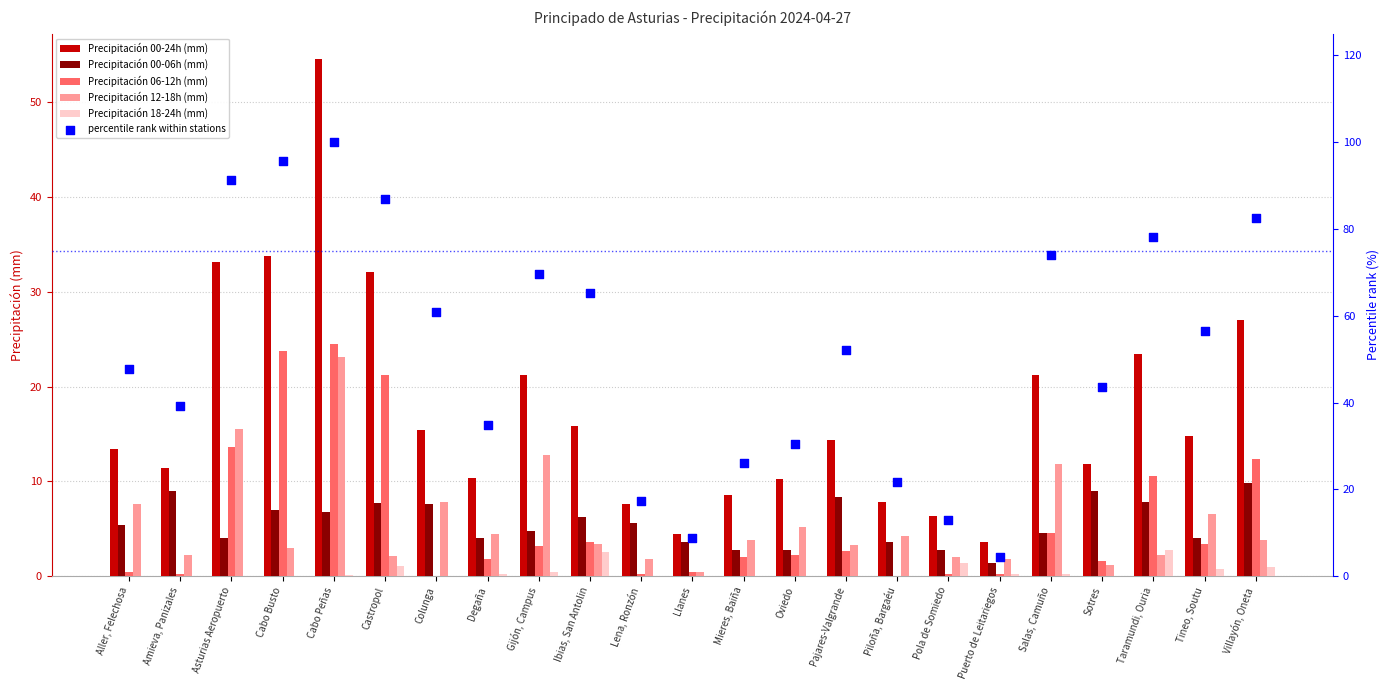

Which series contains the lowest Y value?

Precipitación 06-12h (mm)